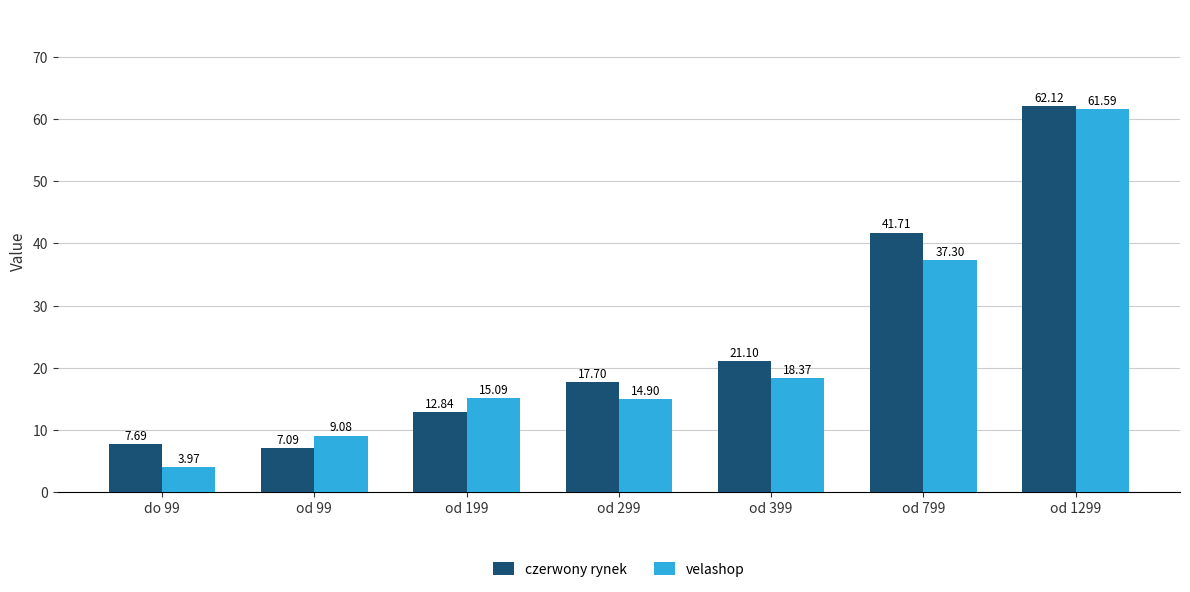

How many categories are shown in the chart?

7